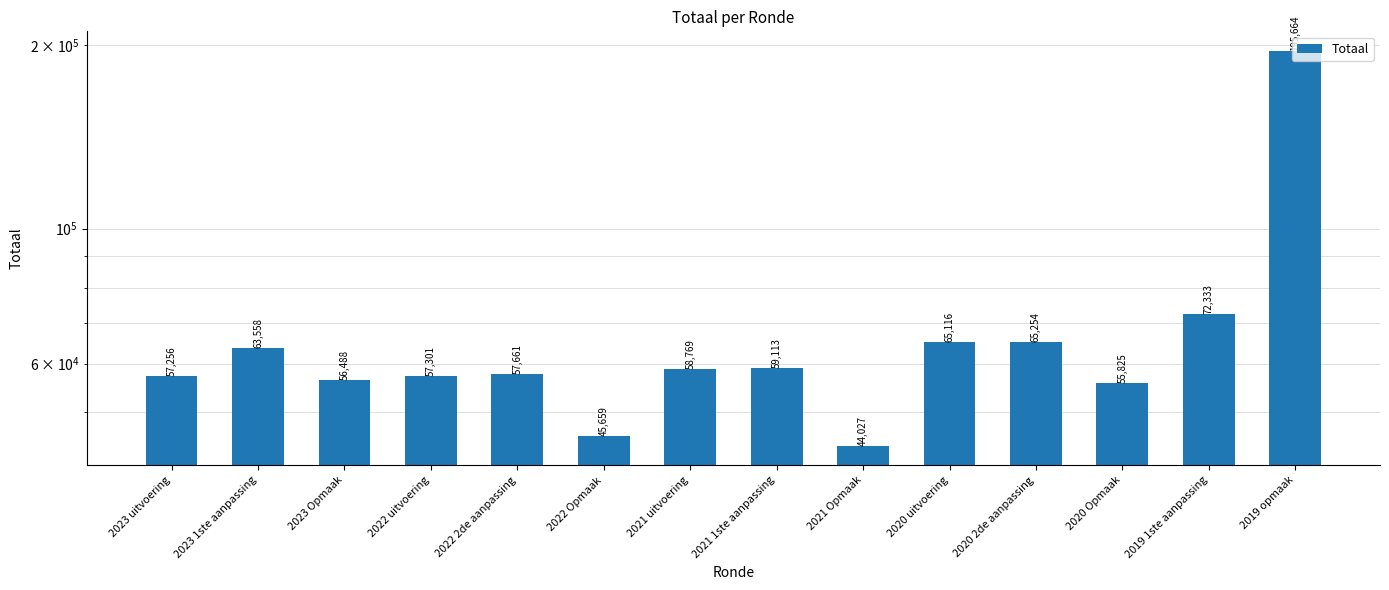

List the labels in order of value, largest first.

2019 opmaak, 2019 1ste aanpassing, 2020 2de aanpassing, 2020 uitvoering, 2023 1ste aanpassing, 2021 1ste aanpassing, 2021 uitvoering, 2022 2de aanpassing, 2022 uitvoering, 2023 uitvoering, 2023 Opmaak, 2020 Opmaak, 2022 Opmaak, 2021 Opmaak